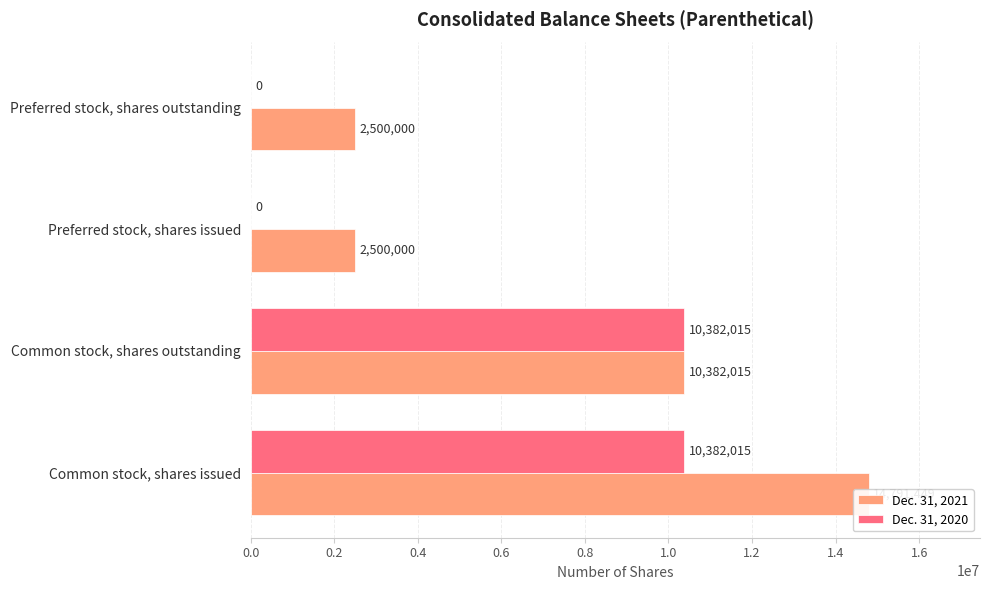

Is the value of Dec. 31, 2020 at Common stock, shares outstanding greater than the value of Dec. 31, 2021 at Common stock, shares issued?

No